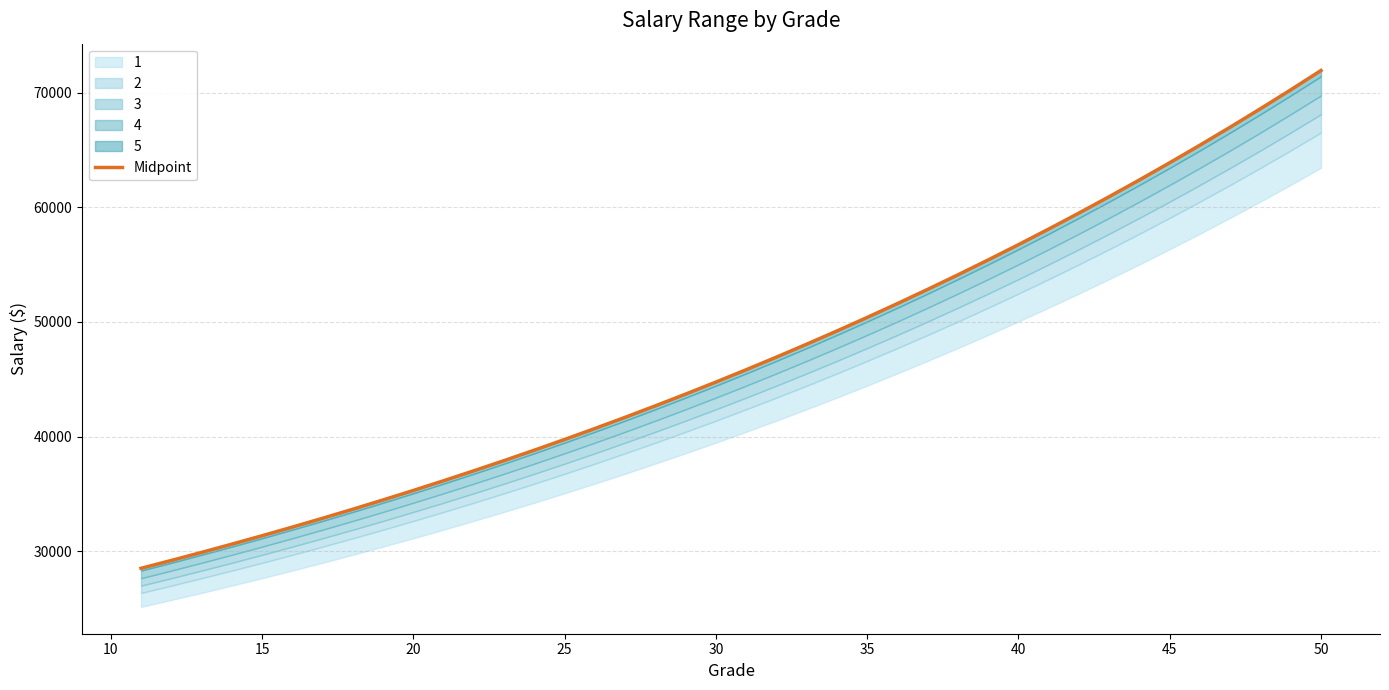

Reading right to left, transcribe all the data shown in this chart.

71922.6	70236.8	68590.7	66983.1	65413.2	63880.1	62382.9	60920.8	59492.8	58098.4	56736.6	55406.8	54108.2	52839.9	51601.5	50392.2	49211.1	48057.8	46931.5	45831.7	44757.4	43708.5	42684.1	41683.8	40706.8	39752.7	38820.9	37911.0	37022.3	36154.9	35307.3	34479.7	33671.6	32882.7	32112.1	31359.5	30624.5	29906.7	29205.6	28521.1